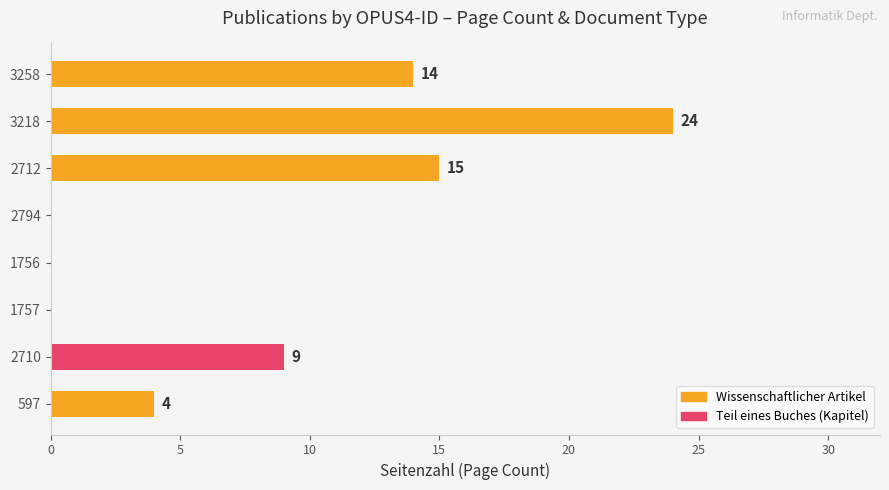

Which category has the highest value across all series?

3218